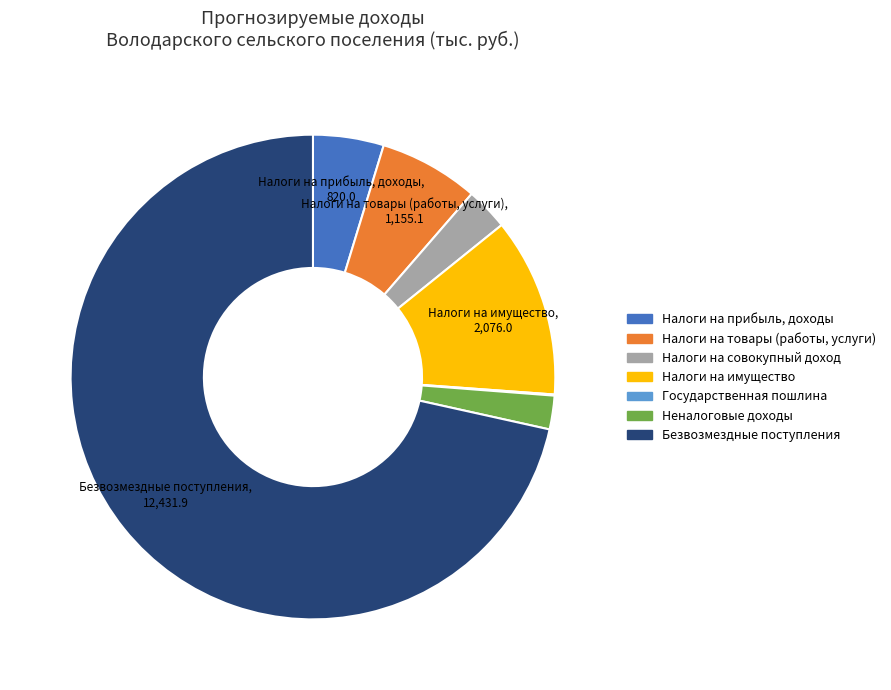

What is the largest slice in the pie chart?

Безвозмездные поступления